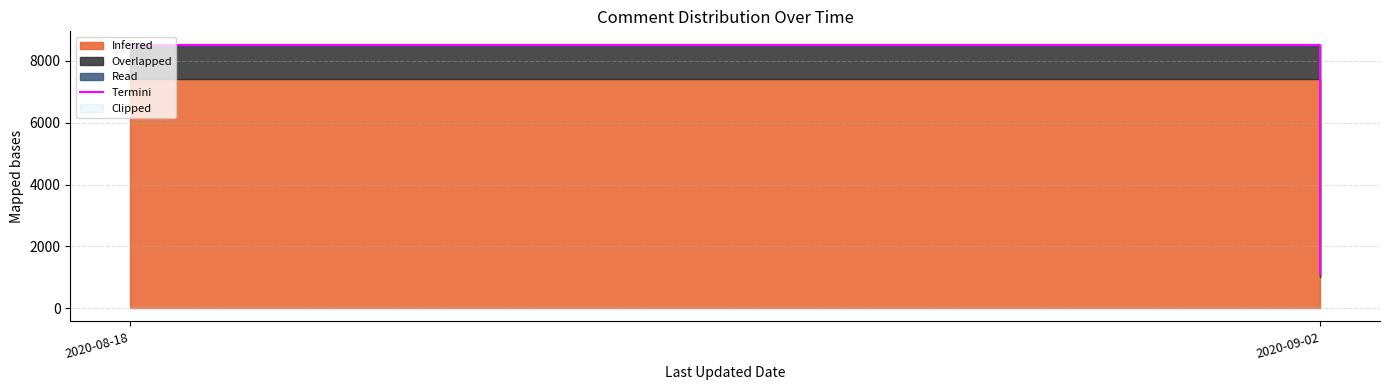

What is the greatest value displayed?

8528